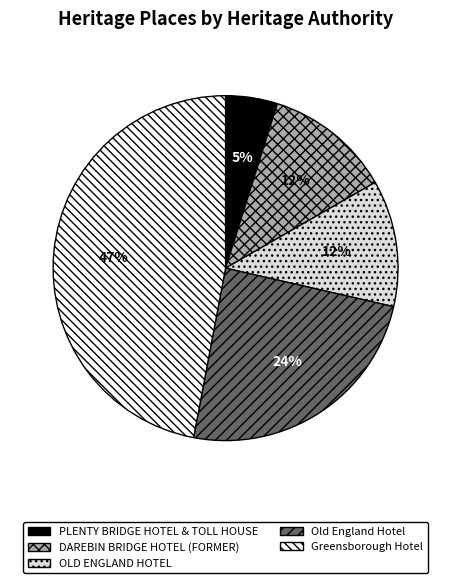

Approximately how many times larger is the value at DAREBIN BRIDGE HOTEL (FORMER) compared to Greensborough Hotel?

0.3